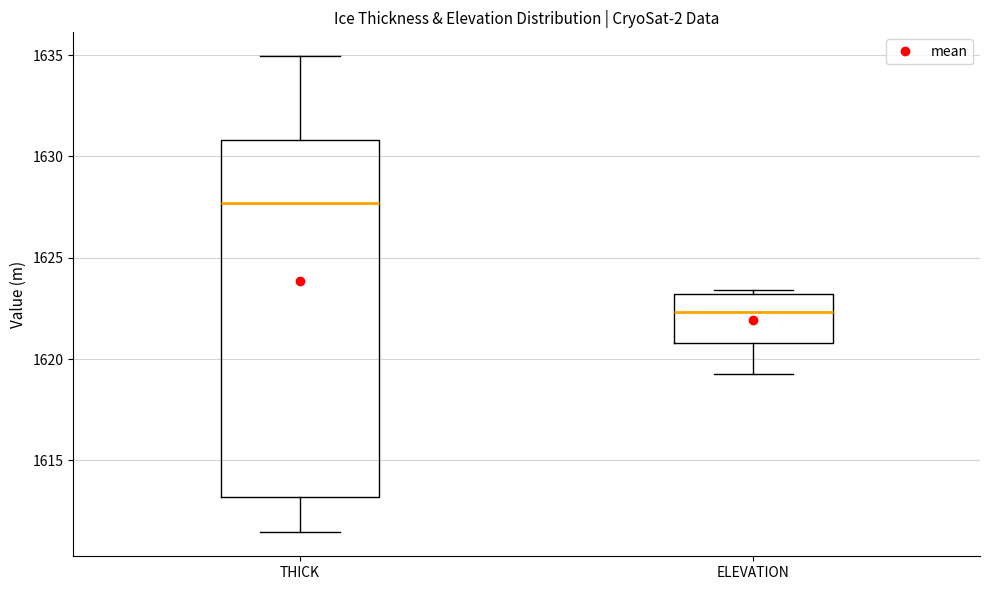

Comparing the boxes themselves (not the whiskers), which one is the tallest?

THICK